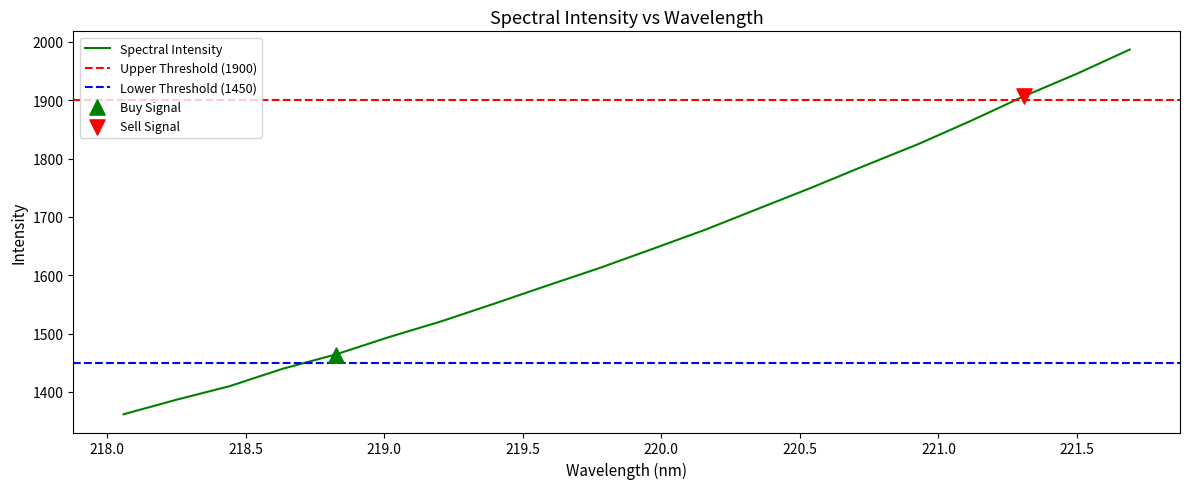

Between 221.1174 and 219.2067, which is larger?

221.1174